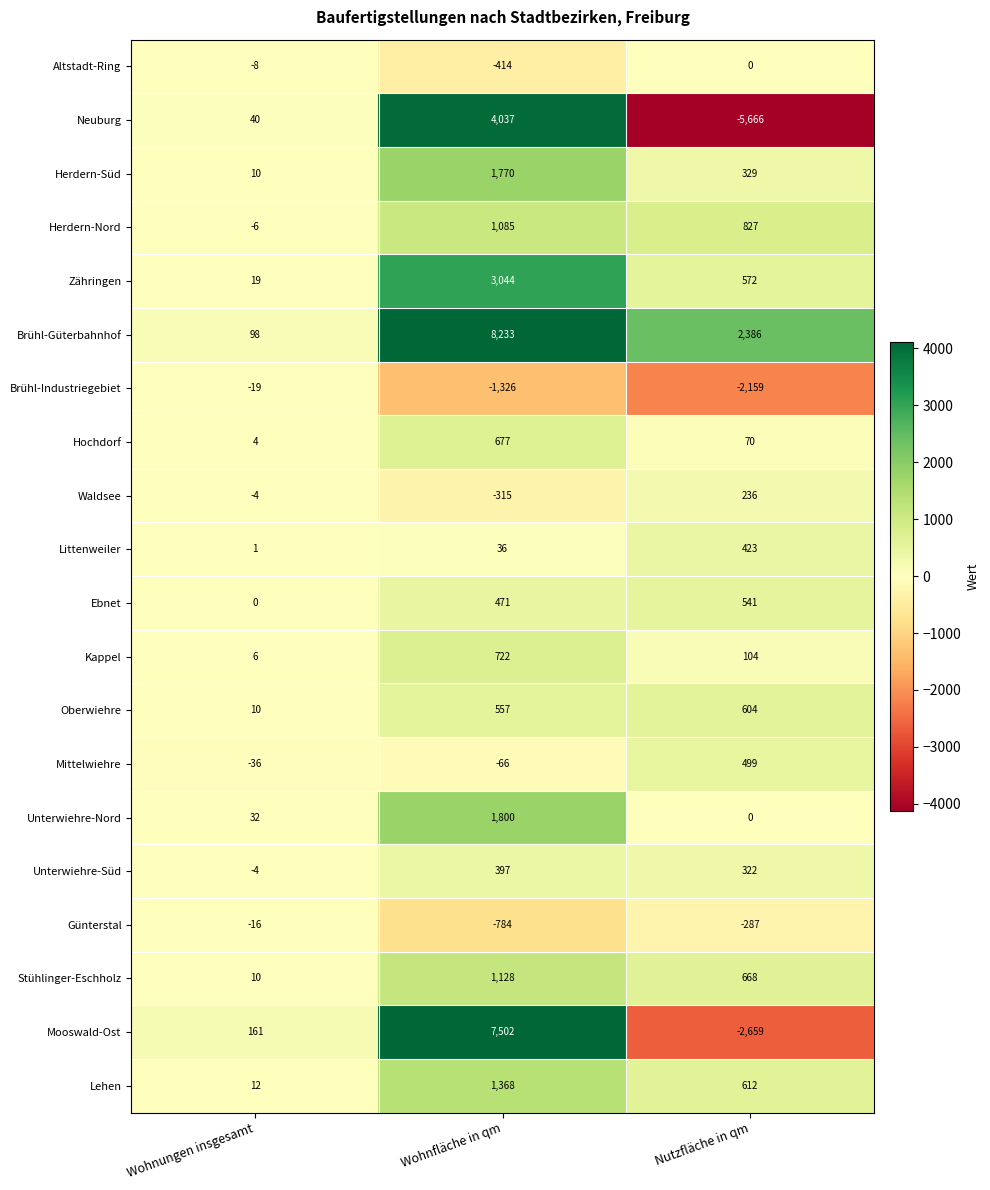

Rank the categories by Mooswald-Ost value from lowest to highest.

Nutzfläche in qm, Wohnungen insgesamt, Wohnfläche in qm